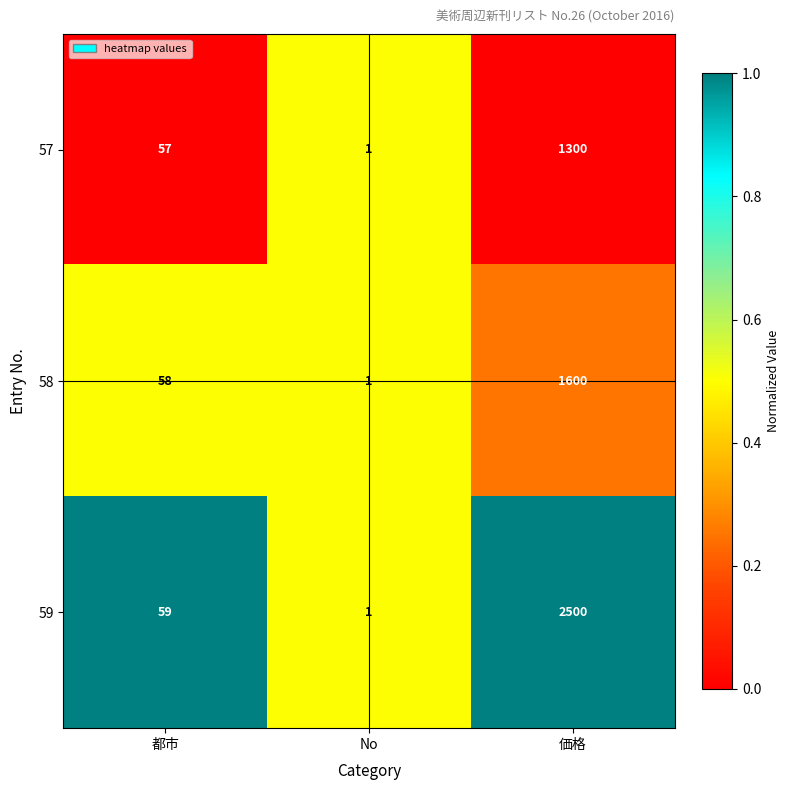

What is the total value across all series at 価格?

5400